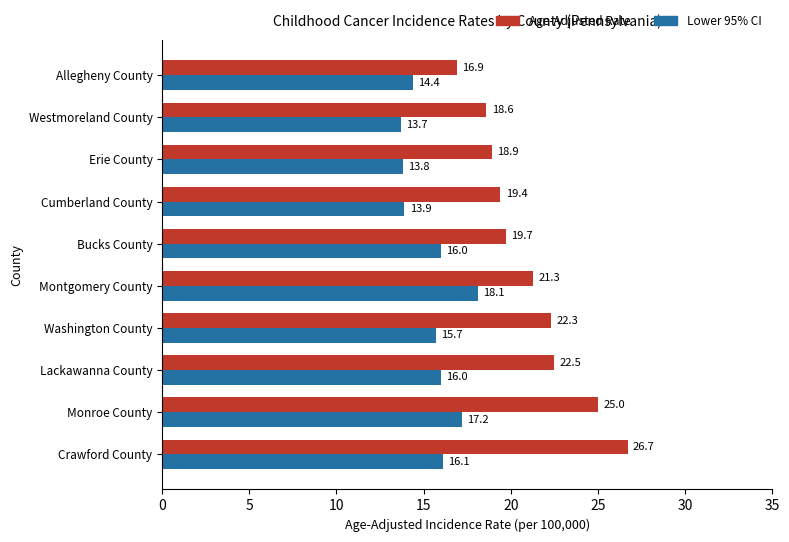

At how many categories does at least one series exceed 13?

10